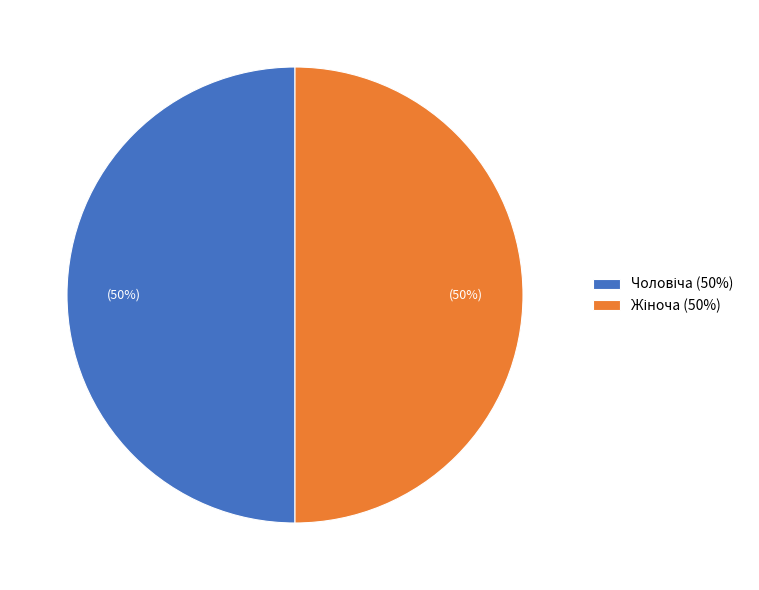

To the nearest percent, what is the average slice percentage?

50%